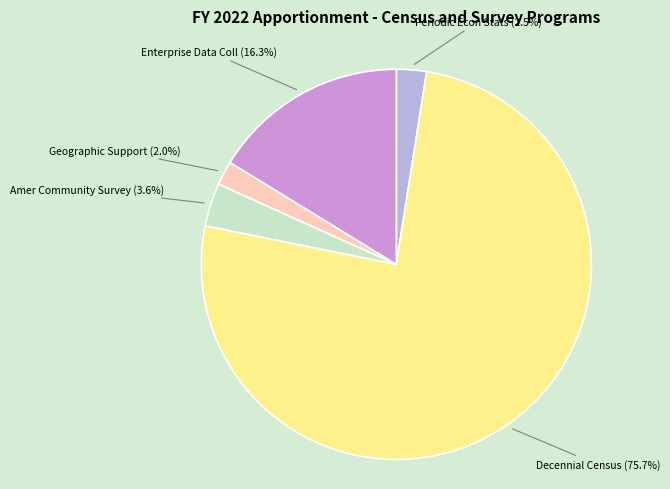

Does any single category account for the majority?

Yes